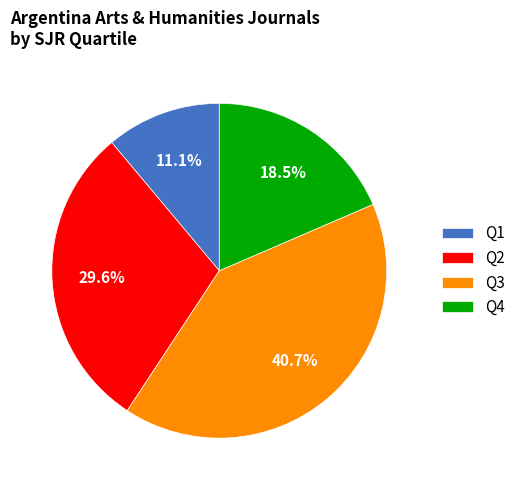

Is there any slice that represents more than half of the pie?

No